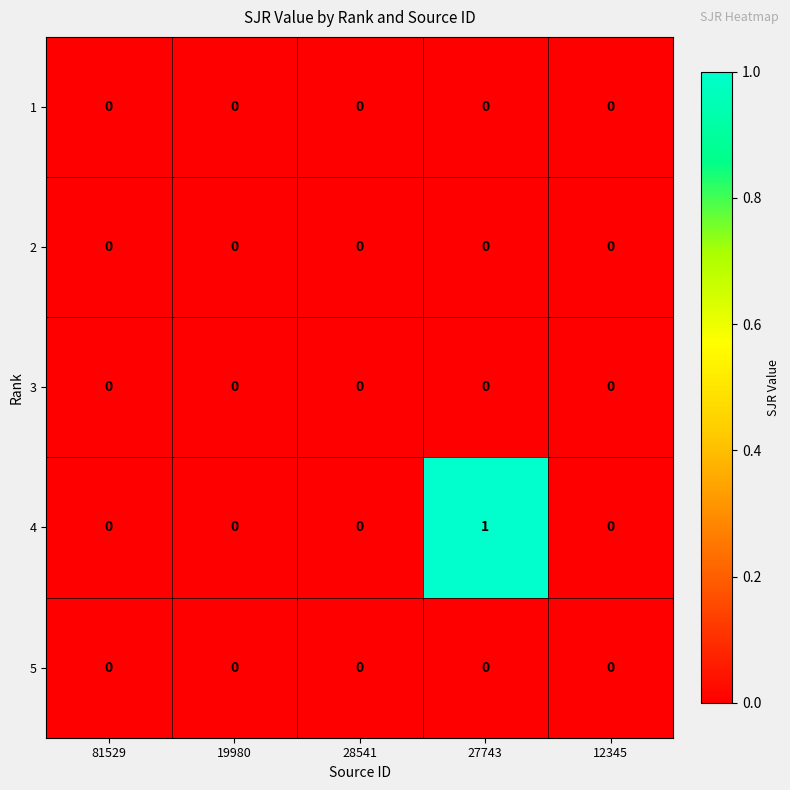

Reading right to left, list all the values displayed in this chart.

1: 12345=0	27743=0	28541=0	19980=0	81529=0
2: 12345=0	27743=0	28541=0	19980=0	81529=0
3: 12345=0	27743=0	28541=0	19980=0	81529=0
4: 12345=0	27743=1	28541=0	19980=0	81529=0
5: 12345=0	27743=0	28541=0	19980=0	81529=0